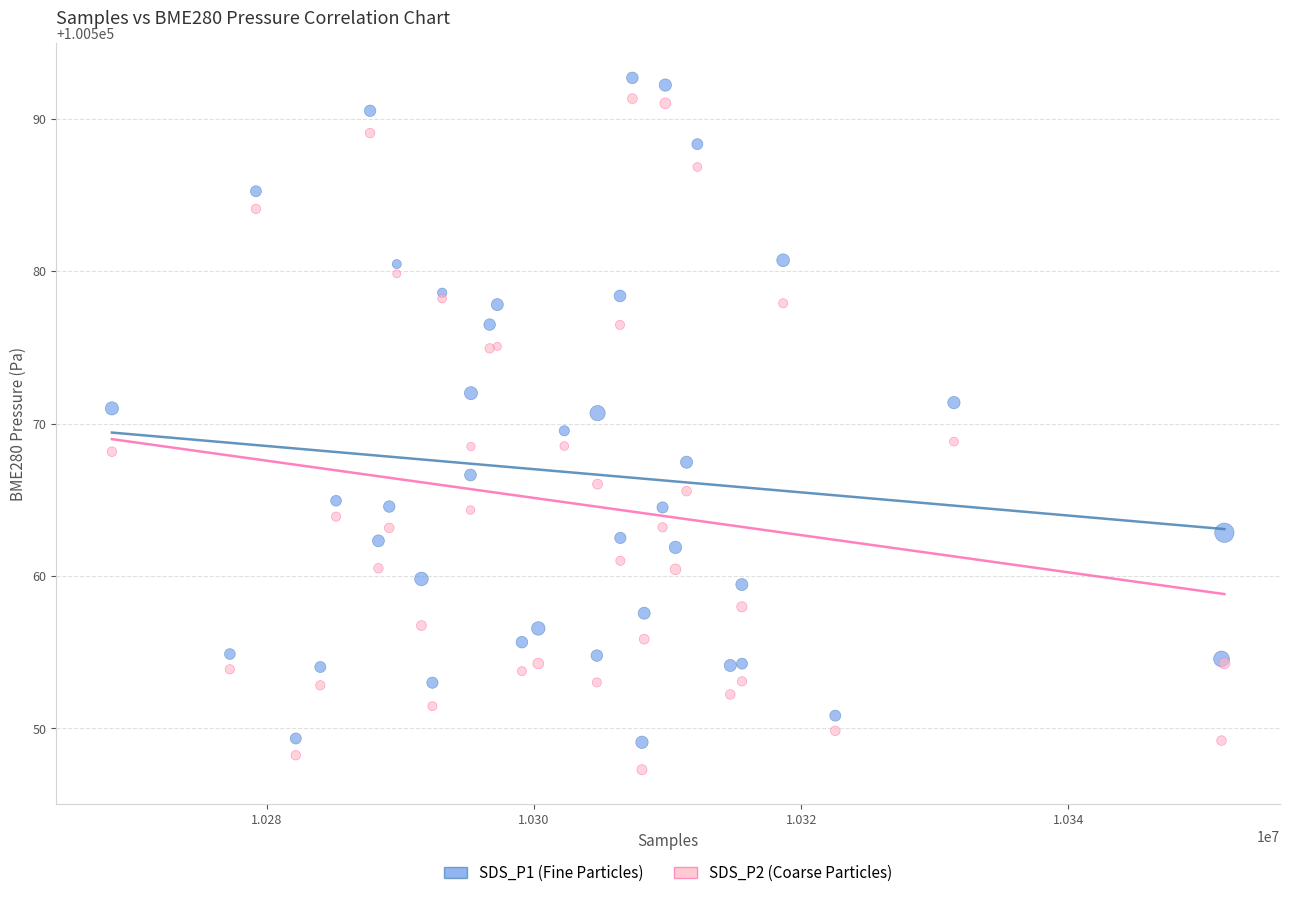

What are all the series names shown in the legend?

SDS_P1 (Fine Particles), SDS_P2 (Coarse Particles)